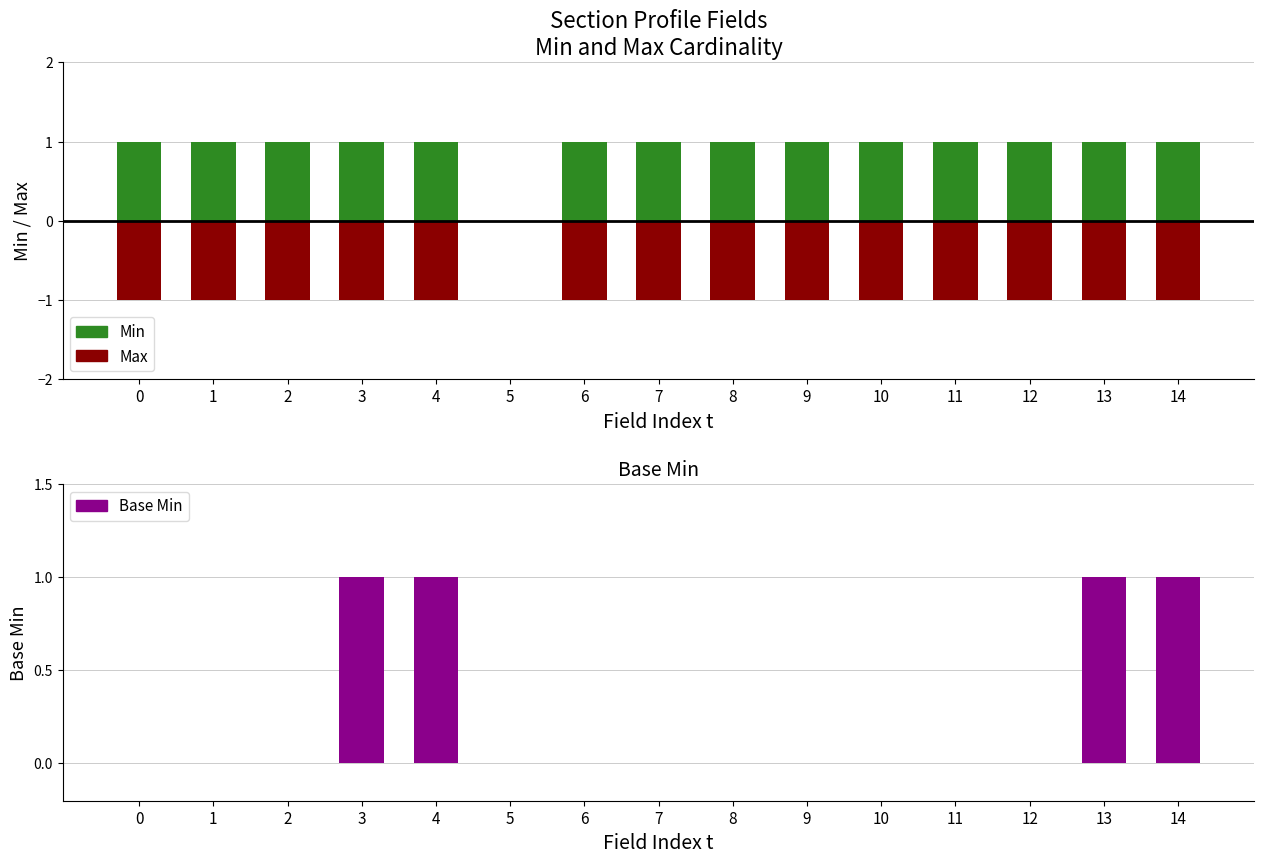

What is the value of the Base Min bar at the 14th from the left?

1